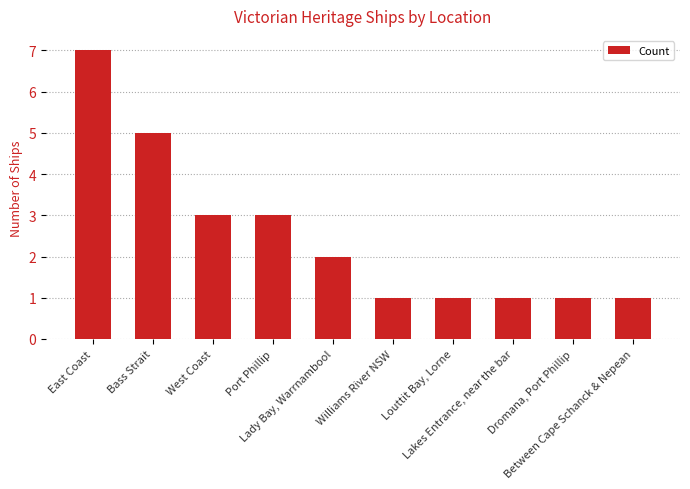

Where does the data first go above 2?

East Coast